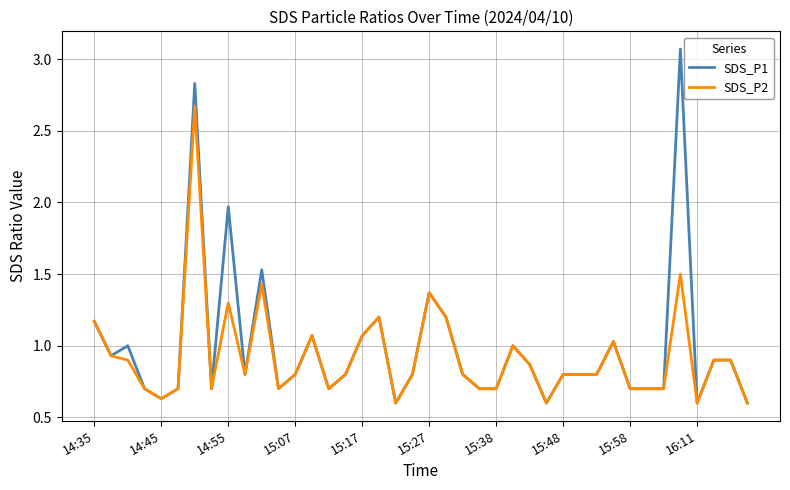

How many lines are shown in the chart?

2